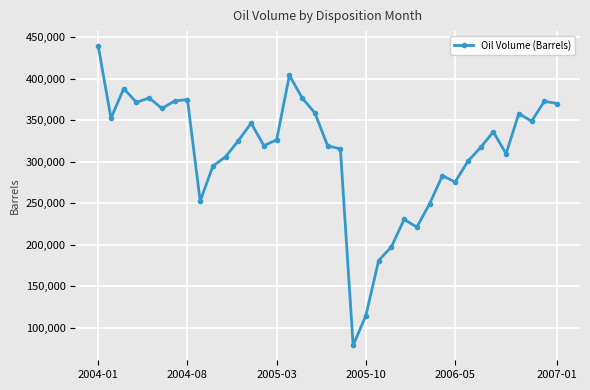

What is the smallest value displayed?

78702.7